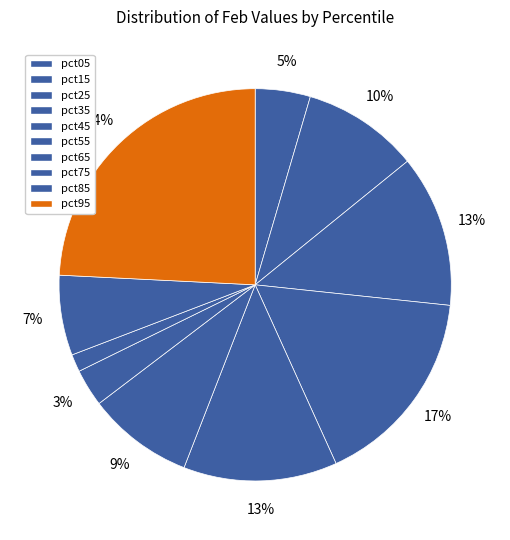

To the nearest percent, what is the difference between the pct15 and pct55 slice percentages?

1%